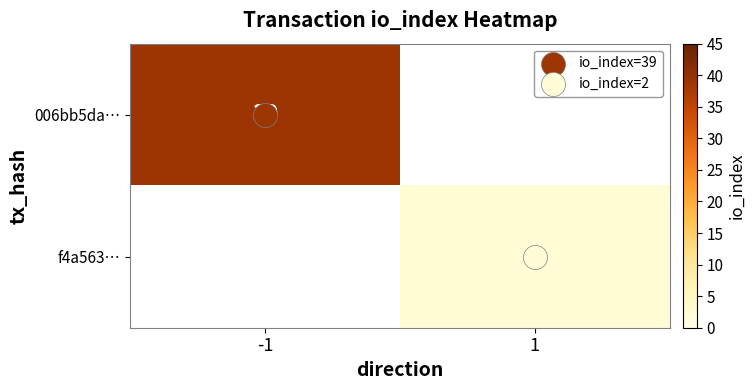

Which series has the largest range (max minus min)?

006bb5da…